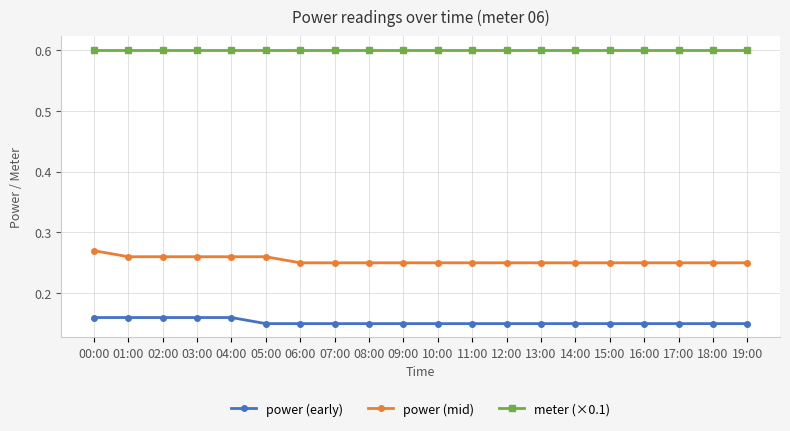

True or false: power (mid) and power (early) intersect in this chart.

False